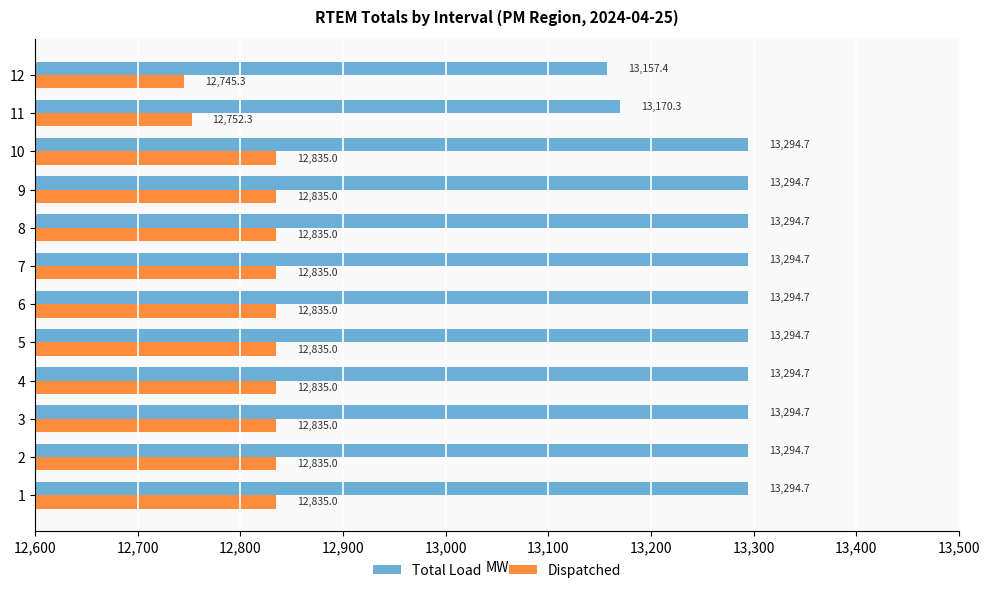

How many data points does each series have?

12